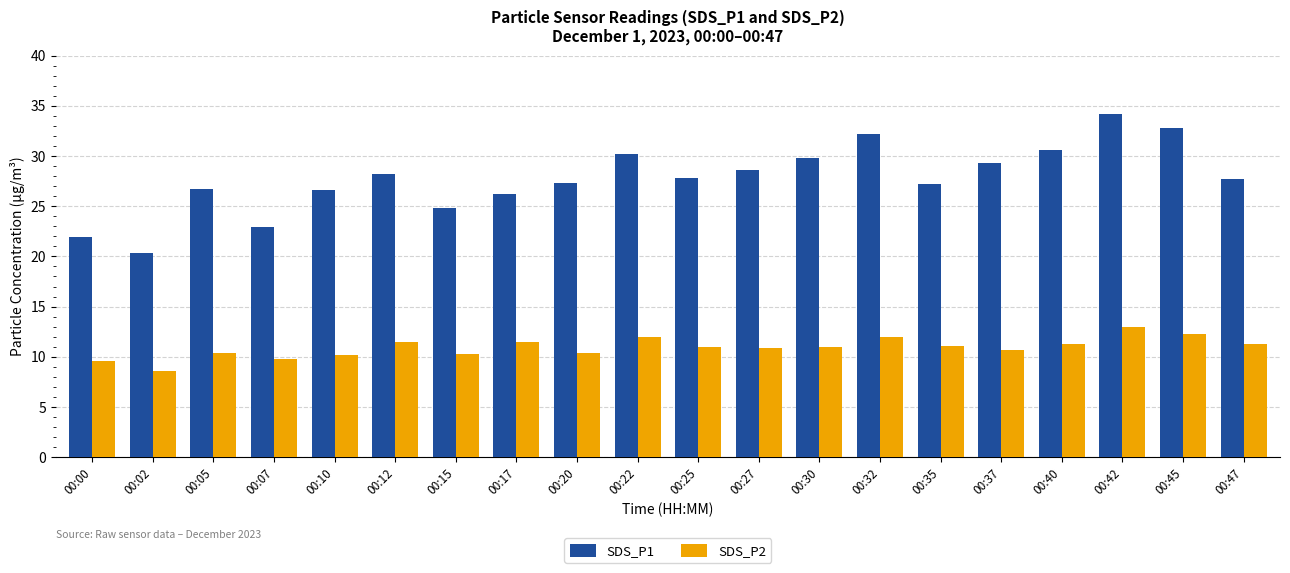

Which series has the widest spread of values?

SDS_P1